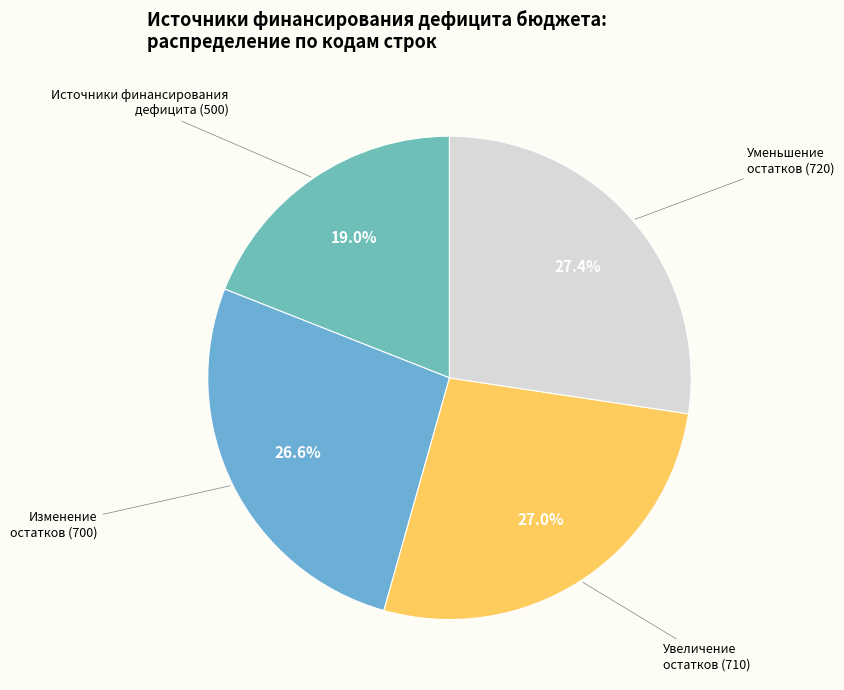

How many segments does this pie chart have?

4